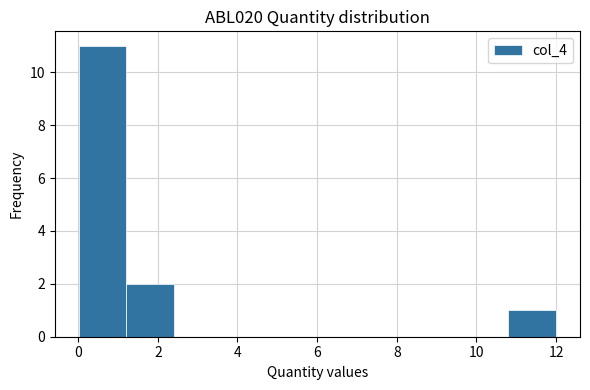

Reading left to right, transcribe this chart: for each bar, give the range it covers on the x-axis and its height. Neither the bar edges nor the heights are printed on the chart, so give them approximately, as read against the axes.

0.0 to 1.2: 11
1.2 to 2.4: 2
2.4 to 3.6: 0
3.6 to 4.8: 0
4.8 to 6.0: 0
6.0 to 7.2: 0
7.2 to 8.4: 0
8.4 to 9.6: 0
9.6 to 10.8: 0
10.8 to 12.0: 1